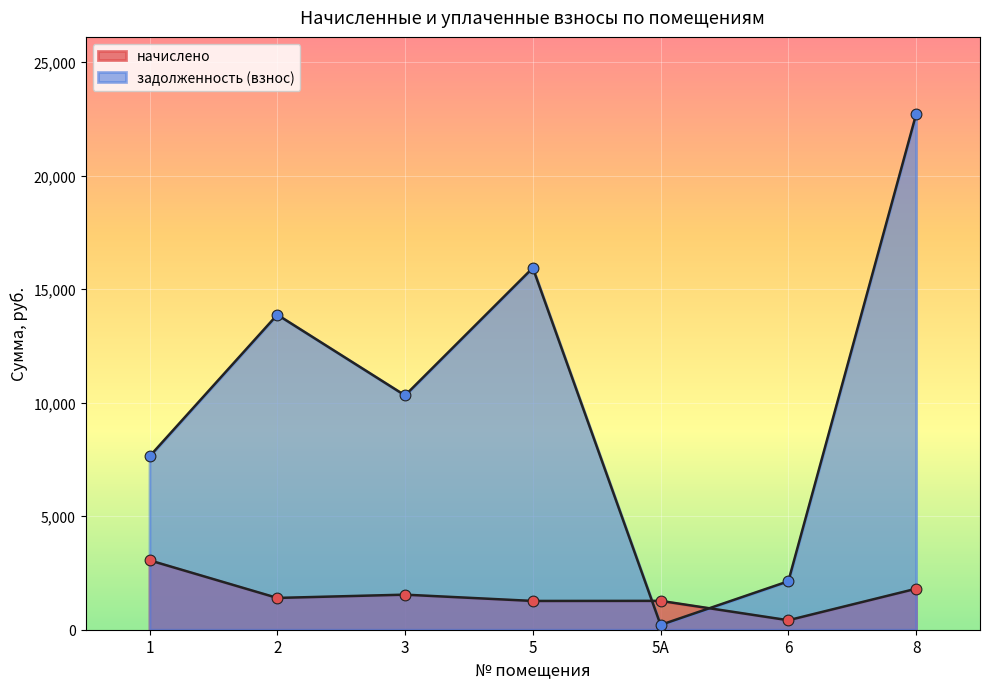

What is the total value across all series at 3?

11863.3